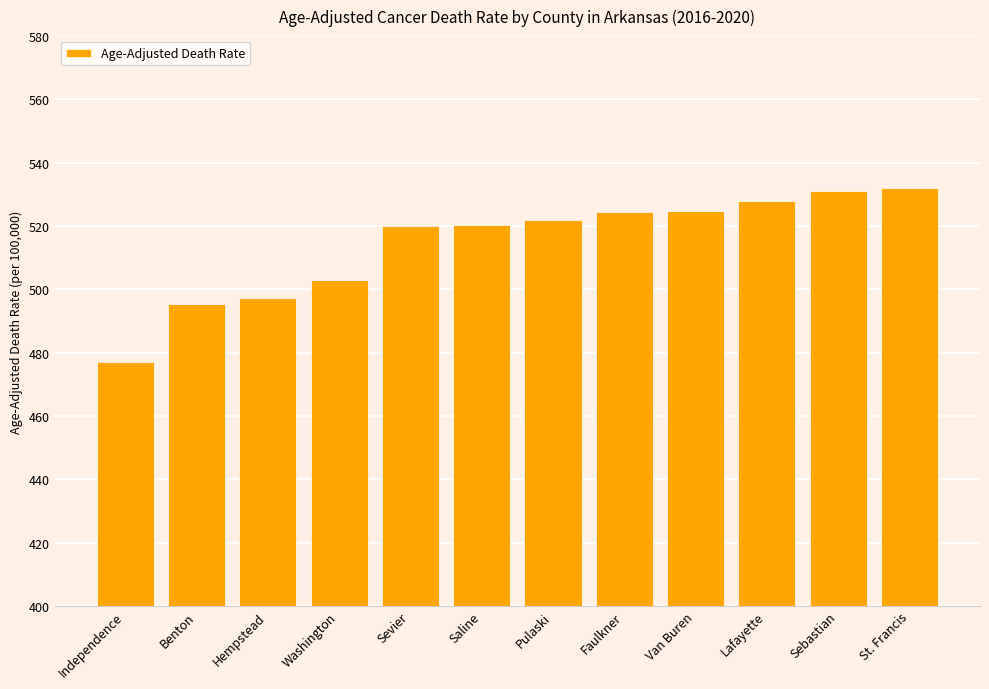

What is the change in value from Saline to Sebastian?

+10.8